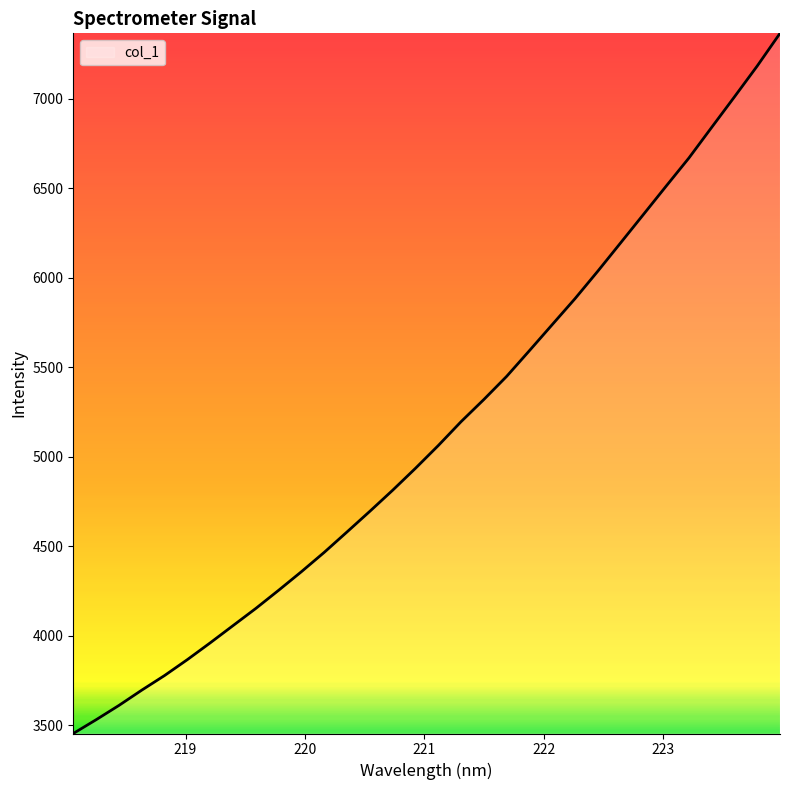

What is the smallest value displayed?

3453.2